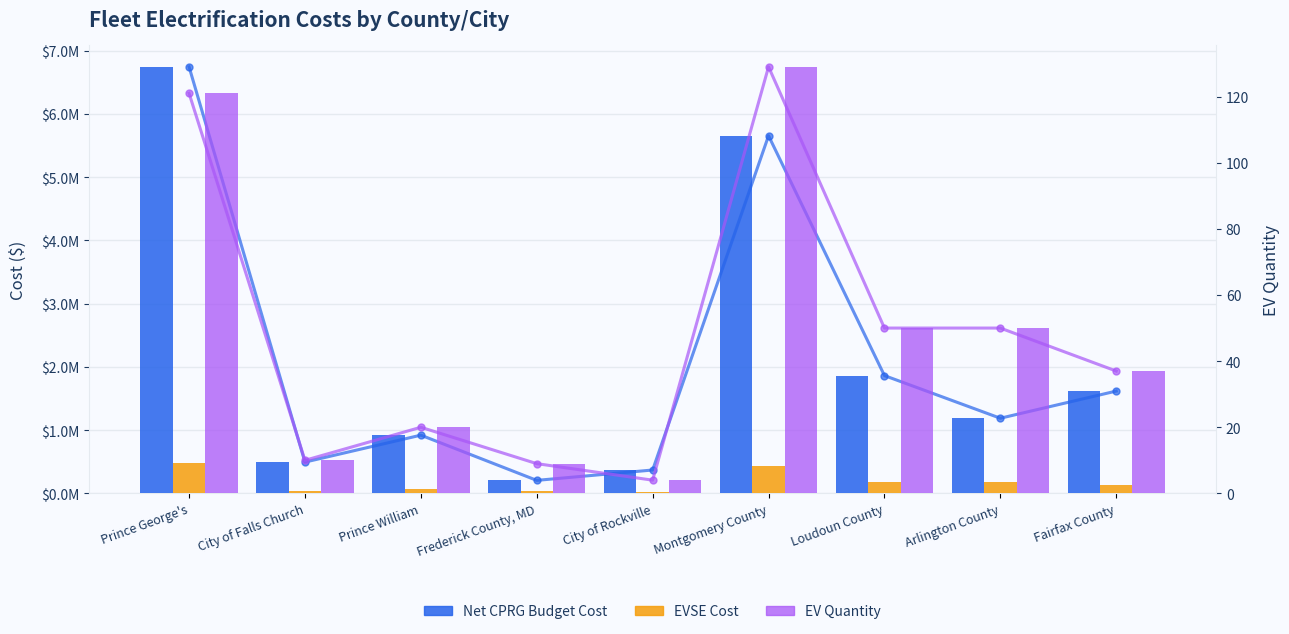

What is the sum of the EVSE Cost values at Montgomery County and Prince William?

510000